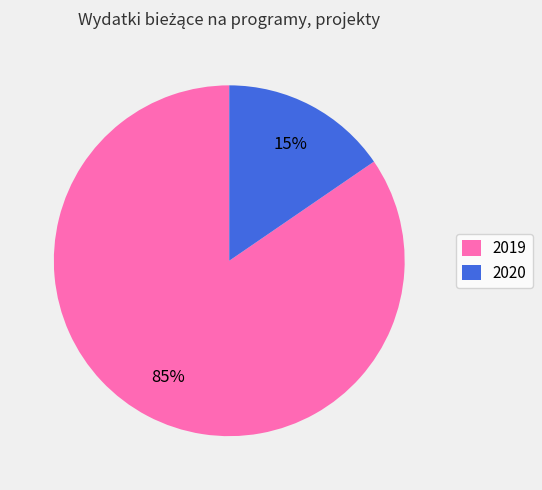

To the nearest percent, what portion does 2019 represent?

85%